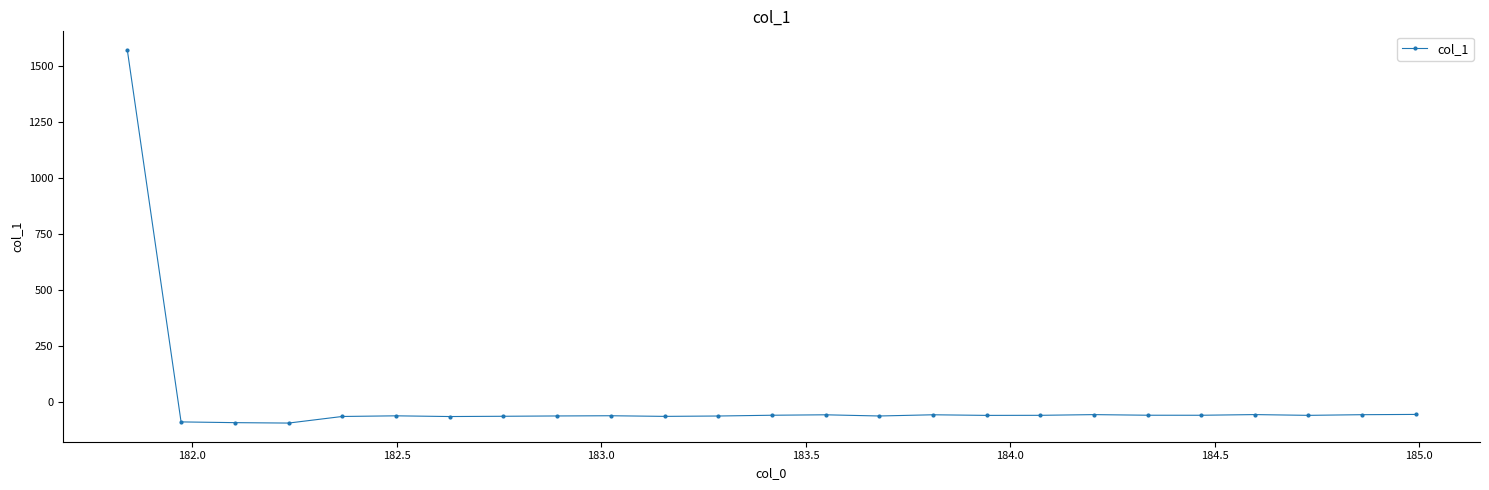

What is the maximum value shown in the chart?

1571.7